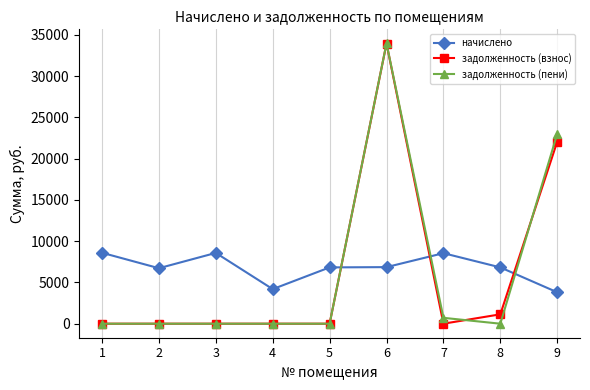

Which series has the widest spread of values?

задолженность (пени)